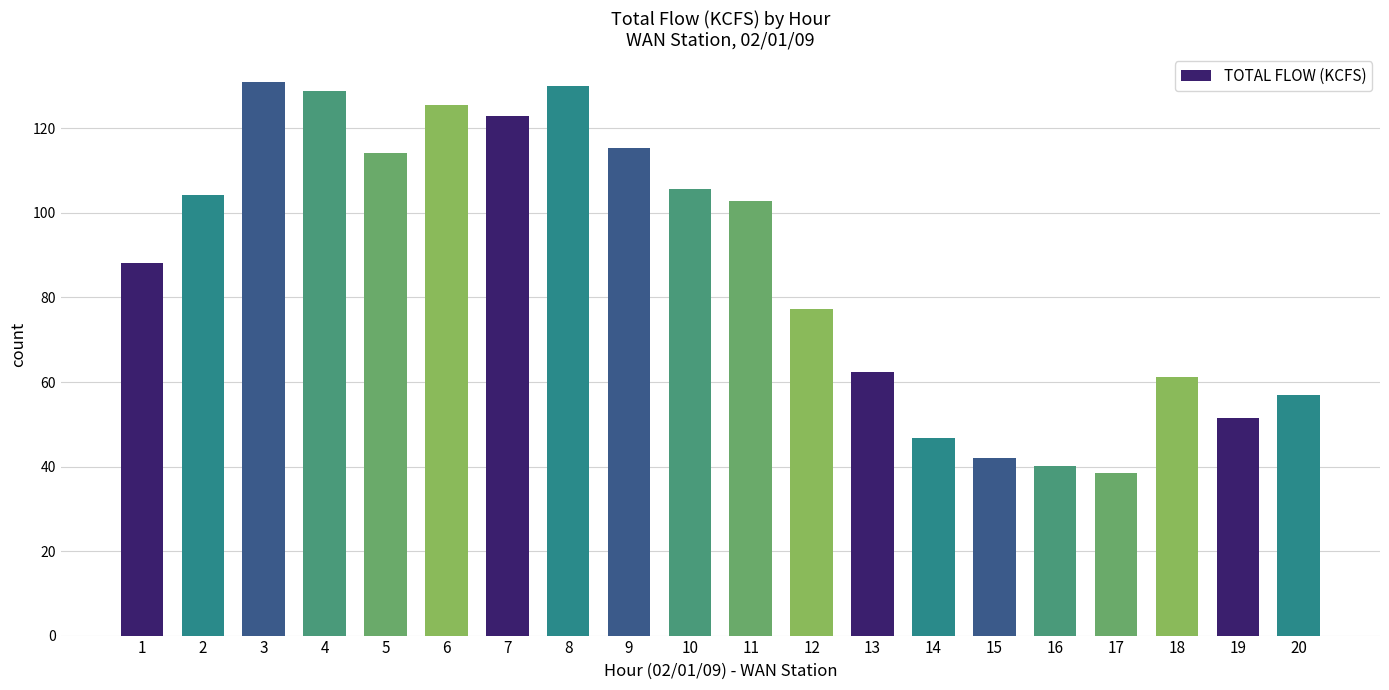

What is the difference between the values at 11 and 7?

20.2